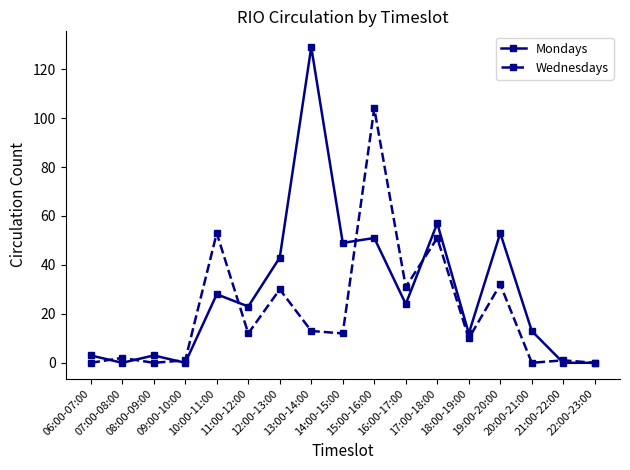

What is the maximum value for Mondays?

129